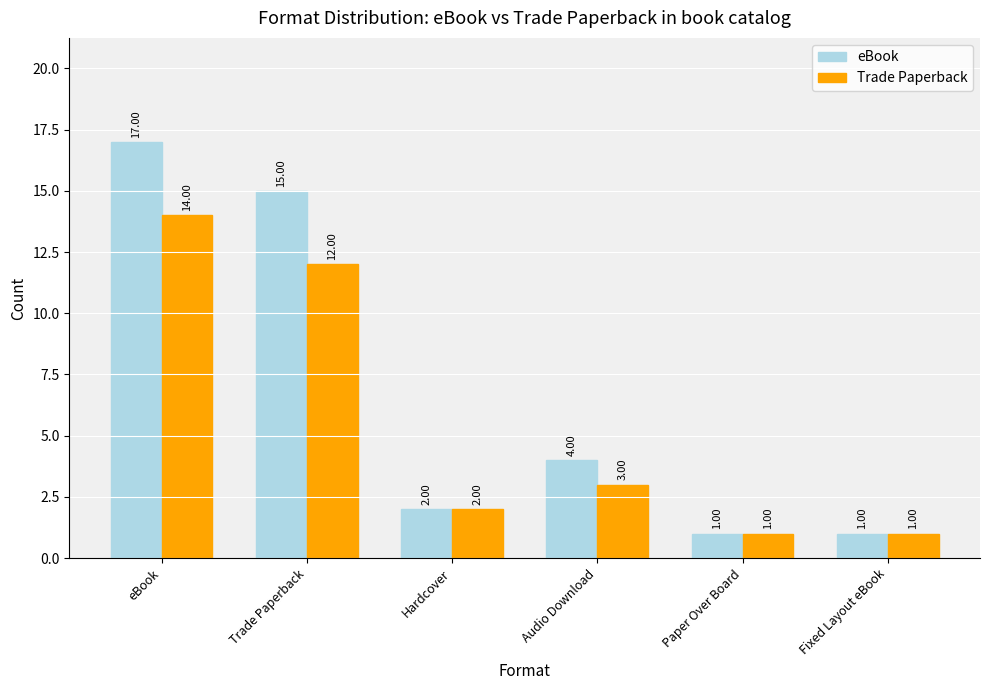

The Trade Paperback series shows 23 at eBook. True or false?

False